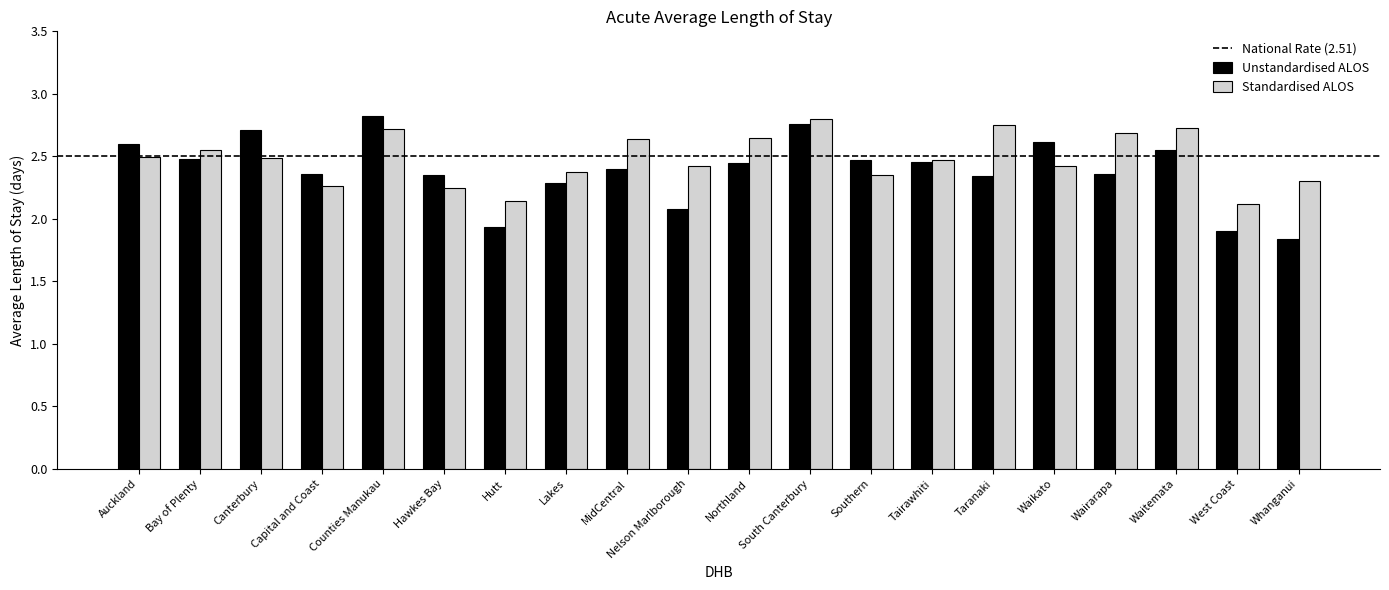

How many bars are there in total?

40